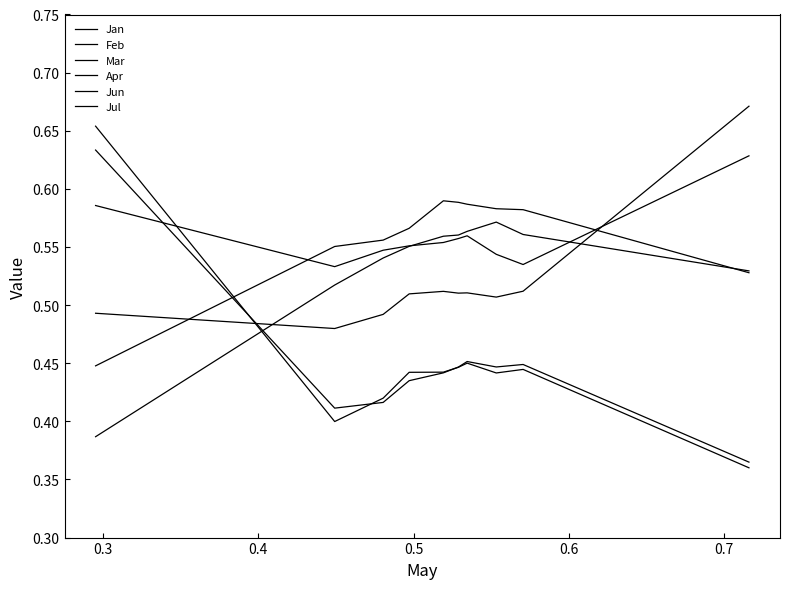

Which series has the largest range (max minus min)?

Jan